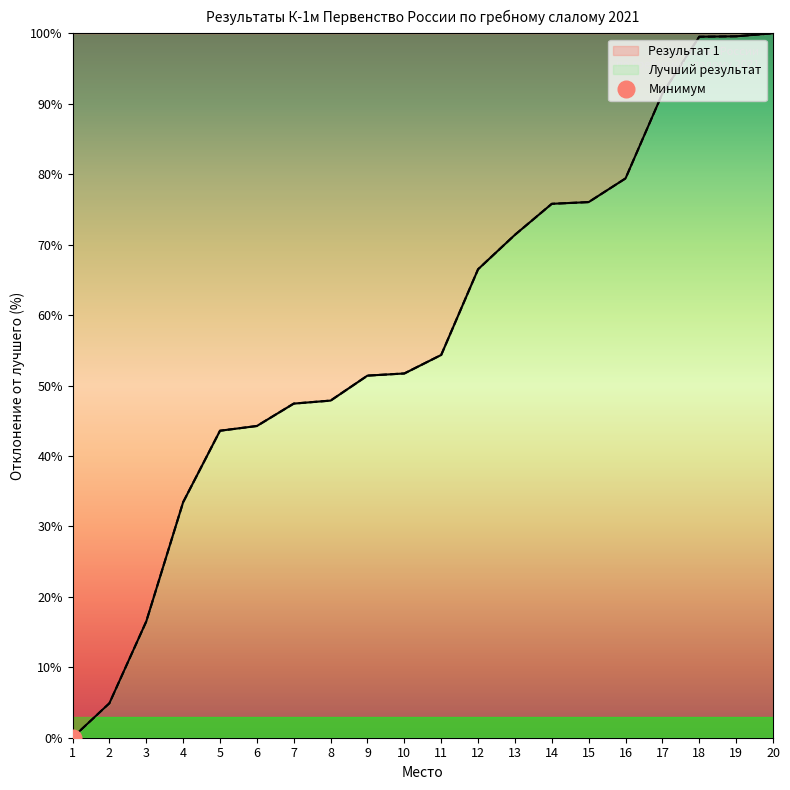

Does the chart have visible grid lines?

No